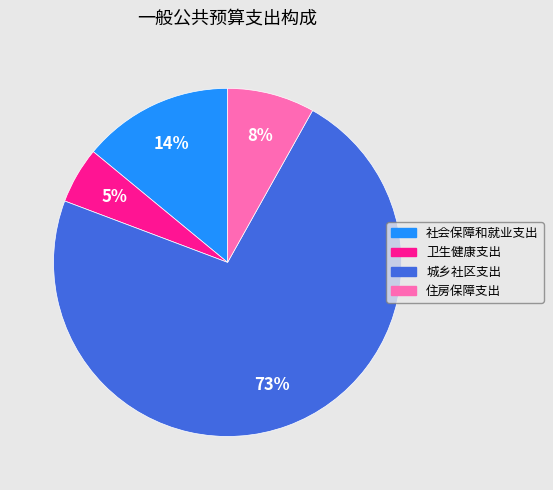

The 城乡社区支出 slice represents 73% of the pie. True or false?

True